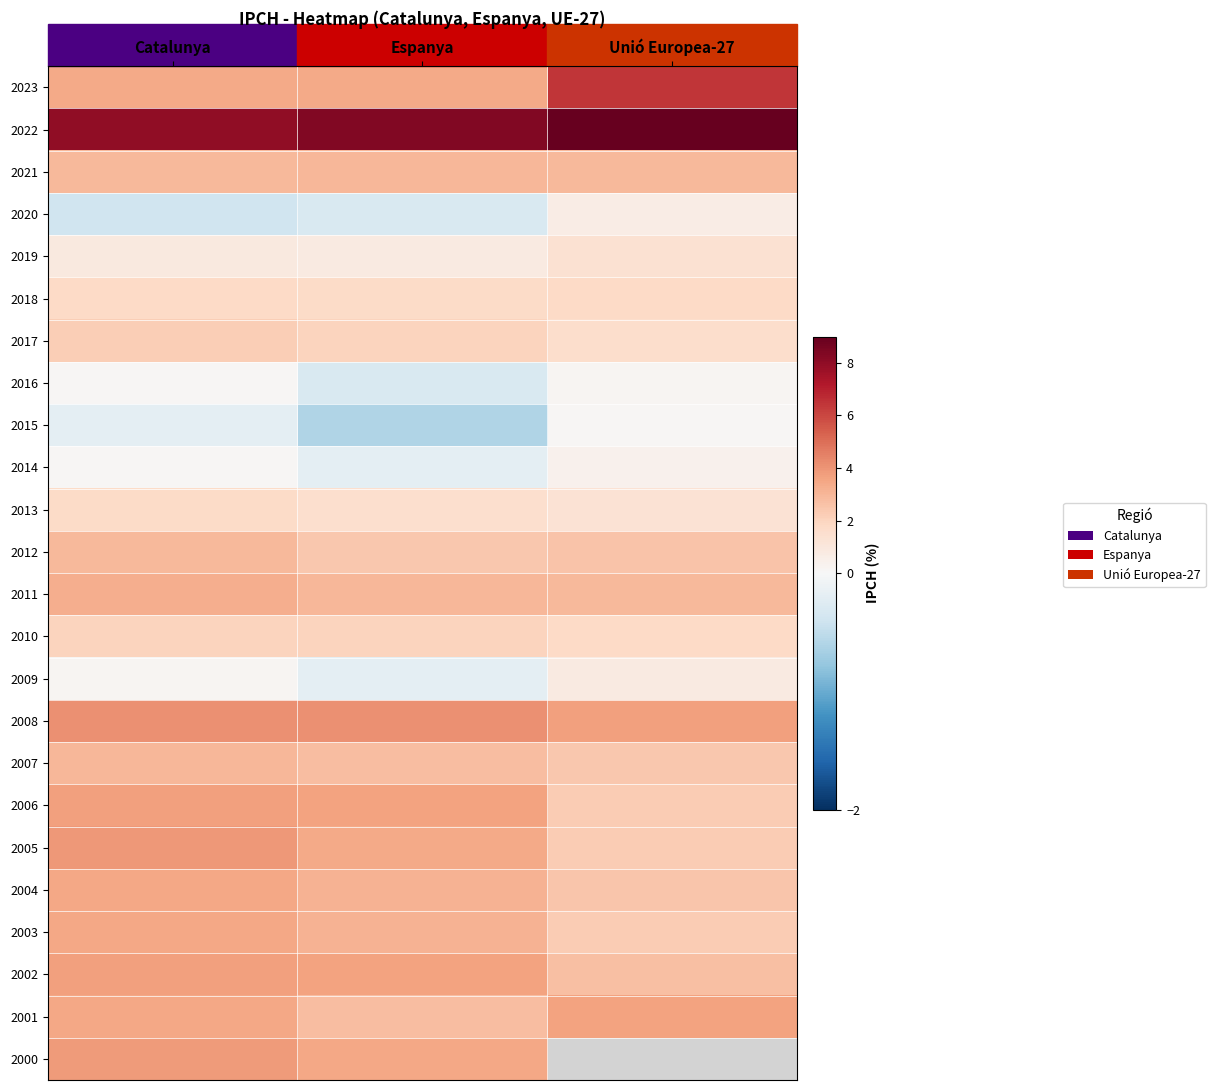

What is the smallest value displayed?

-0.6